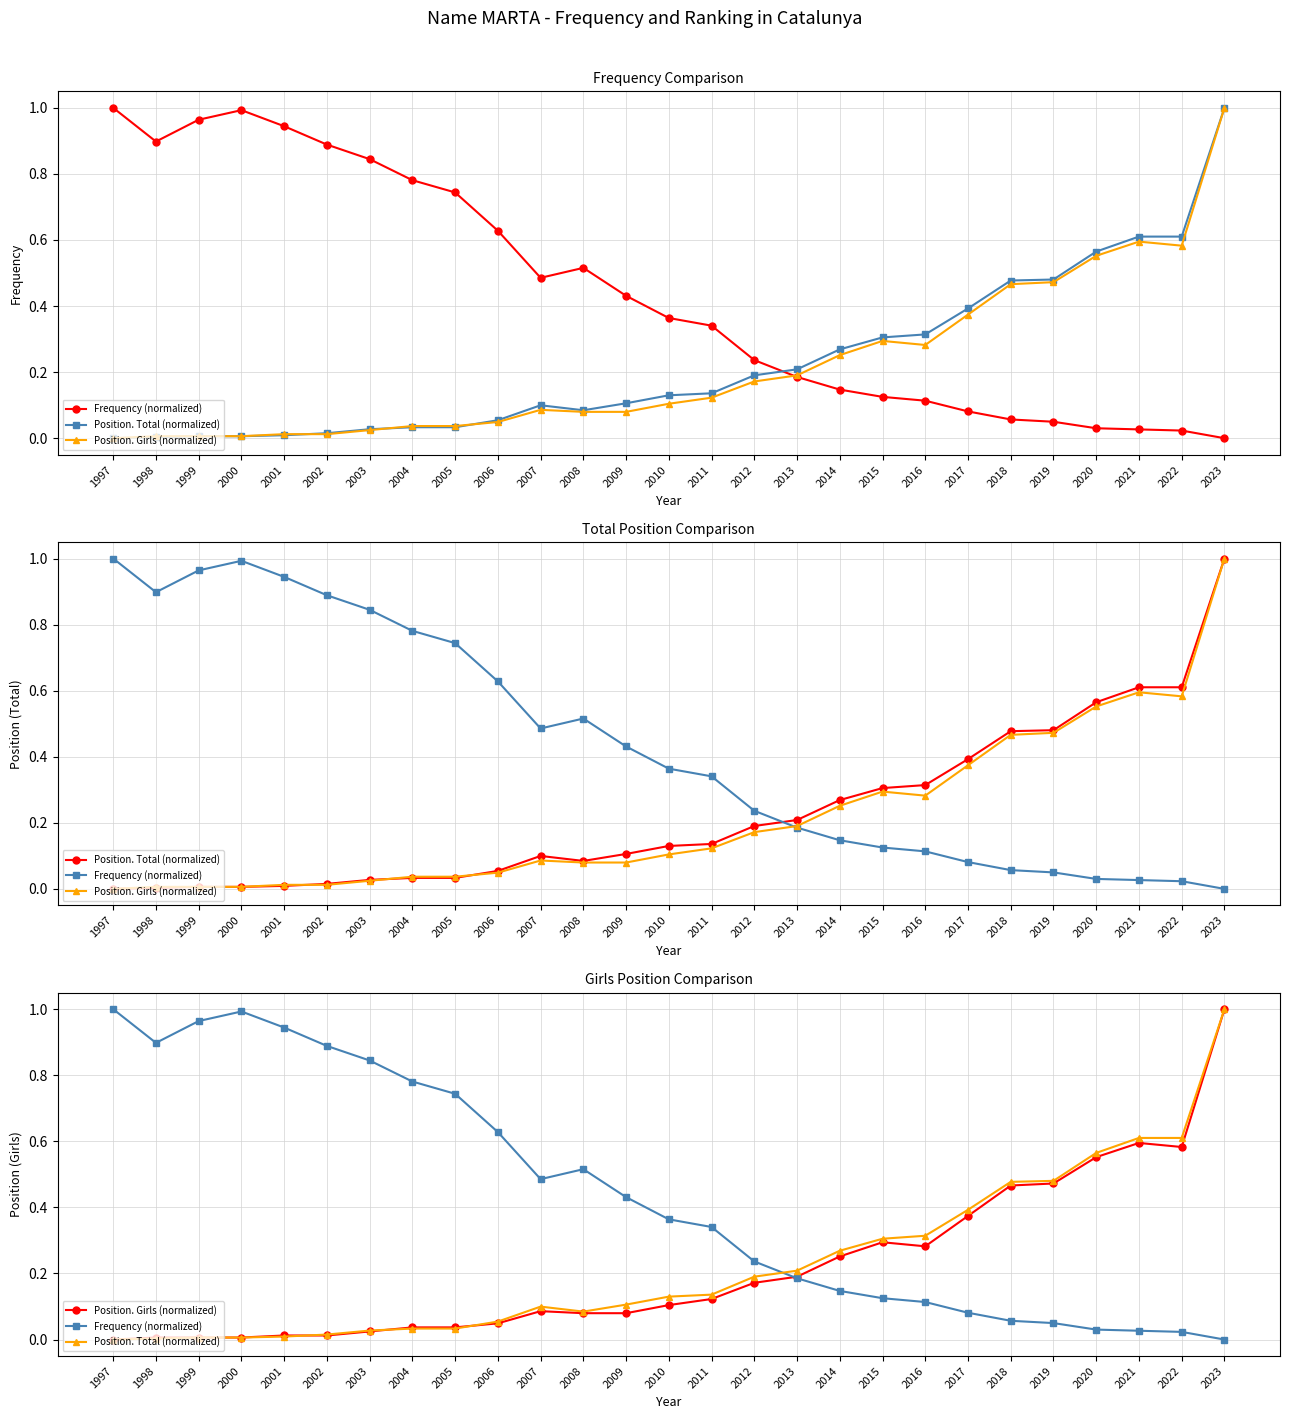

Which category has the lowest value in the Frequency (normalized) series?

2023